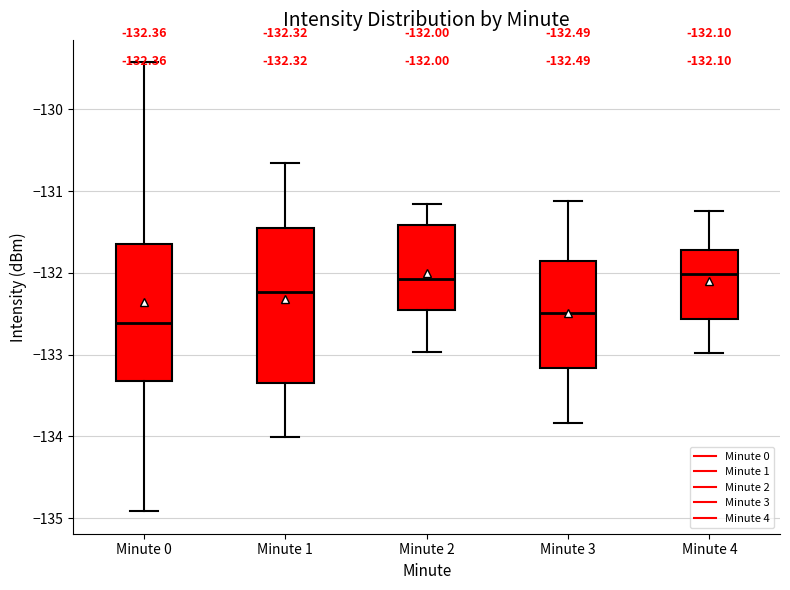

Which box has the lowest median line?

Minute 0